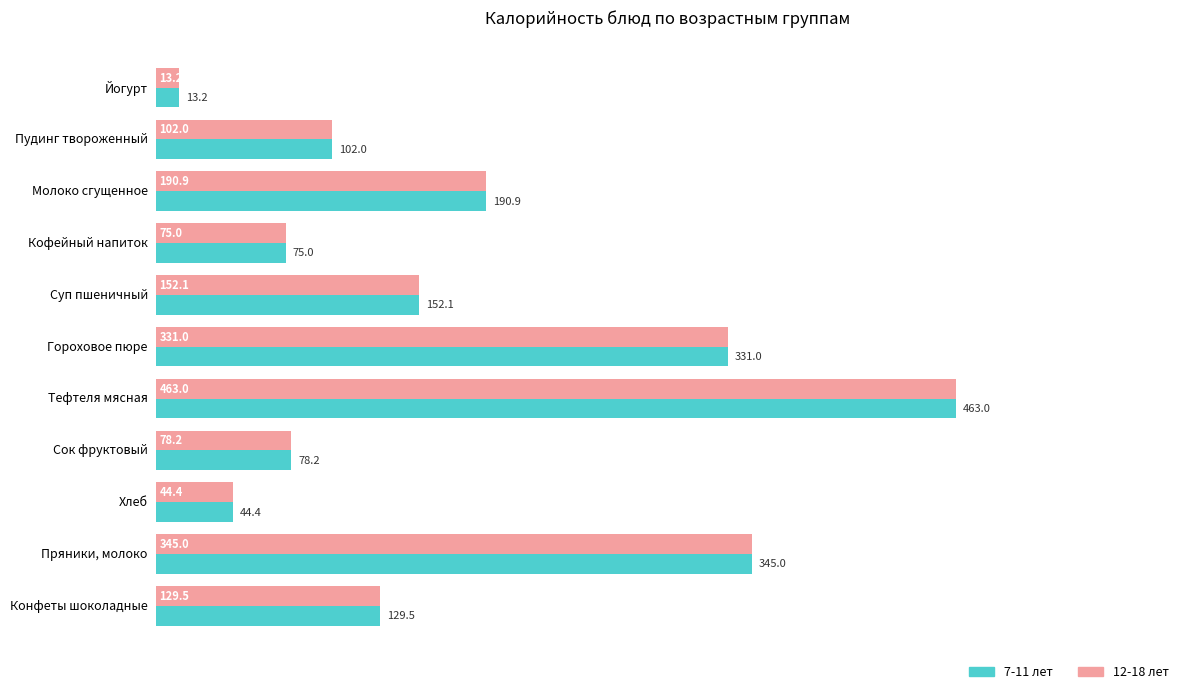

Where is 7-11 лет nearest to the value 238?

Молоко сгущенное